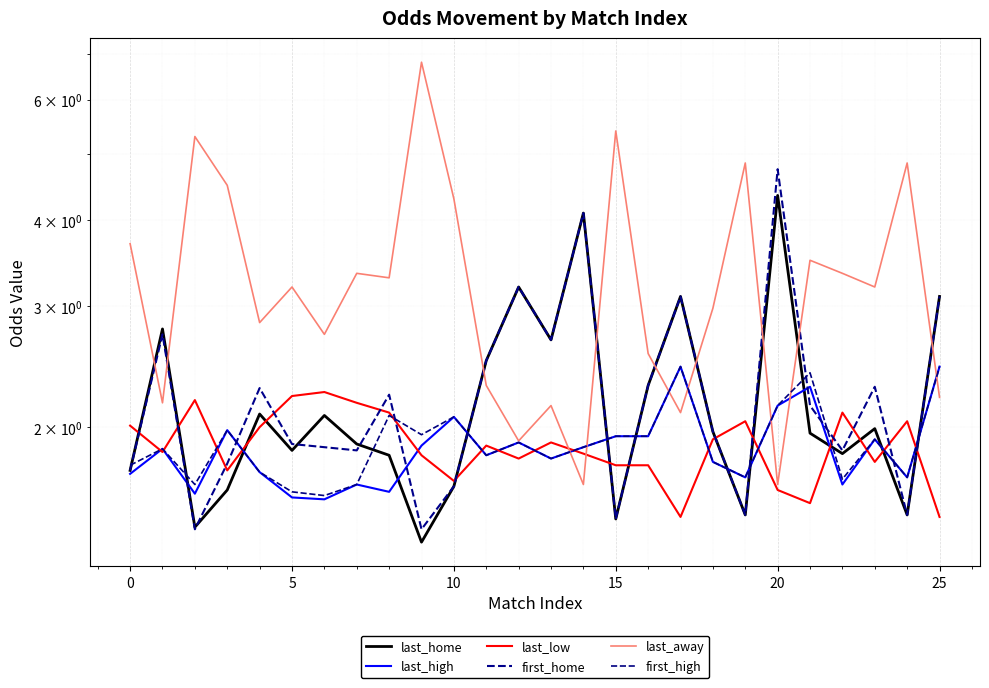

Reading left to right, transcribe all the data shown in this chart.

last_home: 1.7	2.8	1.4	1.6	2.1	1.9	2.1	1.9	1.8	1.4	1.6	2.5	3.2	2.7	4.1	1.5	2.3	3.1	2.0	1.5	4.3	2.0	1.8	2.0	1.5	3.1
last_high: 1.7	1.9	1.6	2.0	1.7	1.6	1.6	1.6	1.6	1.9	2.1	1.8	1.9	1.8	1.9	1.9	1.9	2.5	1.8	1.7	2.1	2.3	1.6	1.9	1.7	2.5
last_low: 2.0	1.8	2.2	1.7	2.0	2.2	2.2	2.2	2.1	1.8	1.7	1.9	1.8	1.9	1.8	1.8	1.8	1.5	1.9	2.0	1.6	1.6	2.1	1.8	2.0	1.5
first_home: 1.7	2.7	1.4	1.8	2.3	1.9	1.9	1.9	2.2	1.4	1.6	2.5	3.2	2.7	4.1	1.5	2.3	3.1	2.0	1.5	4.8	2.1	1.9	2.3	1.5	3.1
last_away: 3.7	2.2	5.3	4.5	2.8	3.2	2.7	3.4	3.3	6.8	4.3	2.3	1.9	2.1	1.6	5.4	2.6	2.1	3.0	4.8	1.6	3.5	3.4	3.2	4.8	2.2
first_high: 1.8	1.9	1.6	2.0	1.7	1.6	1.6	1.6	2.1	1.9	2.1	1.8	1.9	1.8	1.9	1.9	1.9	2.5	1.8	1.7	2.1	2.4	1.7	1.9	1.7	2.5